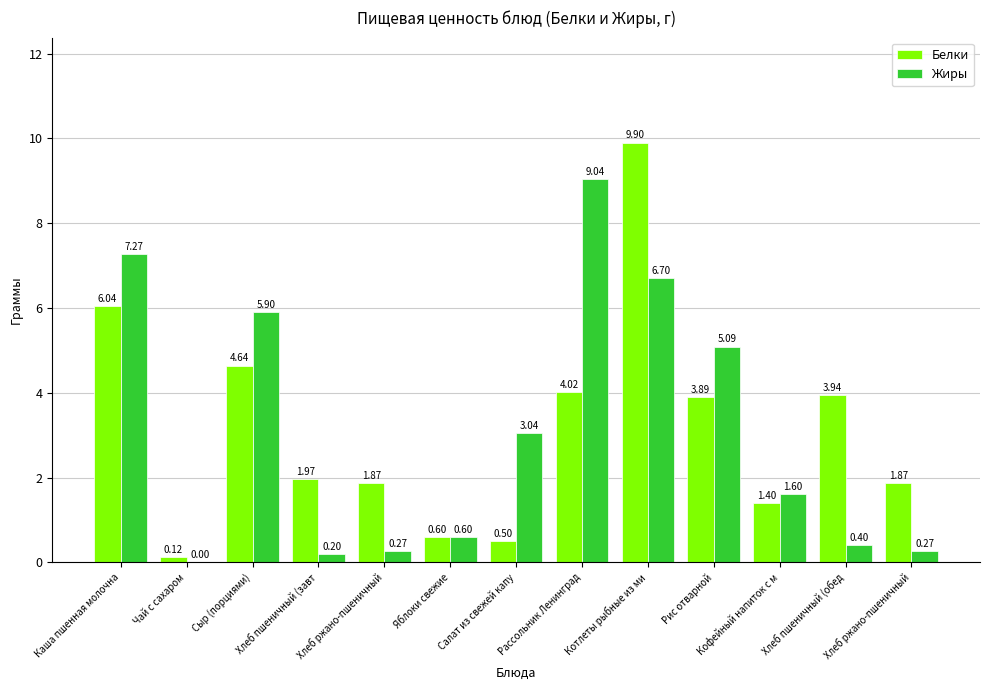

What are all the series names shown in the legend?

Белки, Жиры